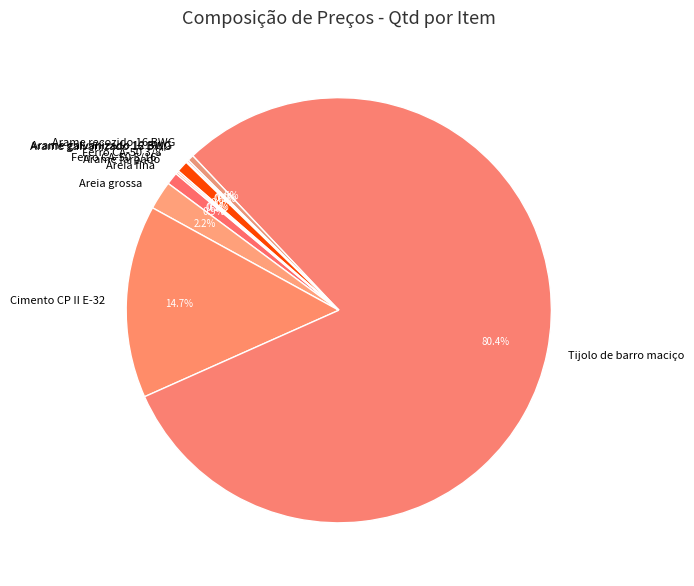

To the nearest percent, what is the average slice percentage?

10%